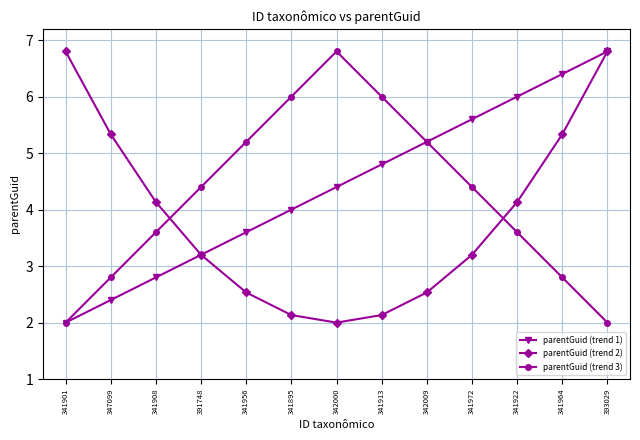

Between which two adjacent categories do parentGuid (trend 2) and parentGuid (trend 3) first intersect?

341908 and 391748